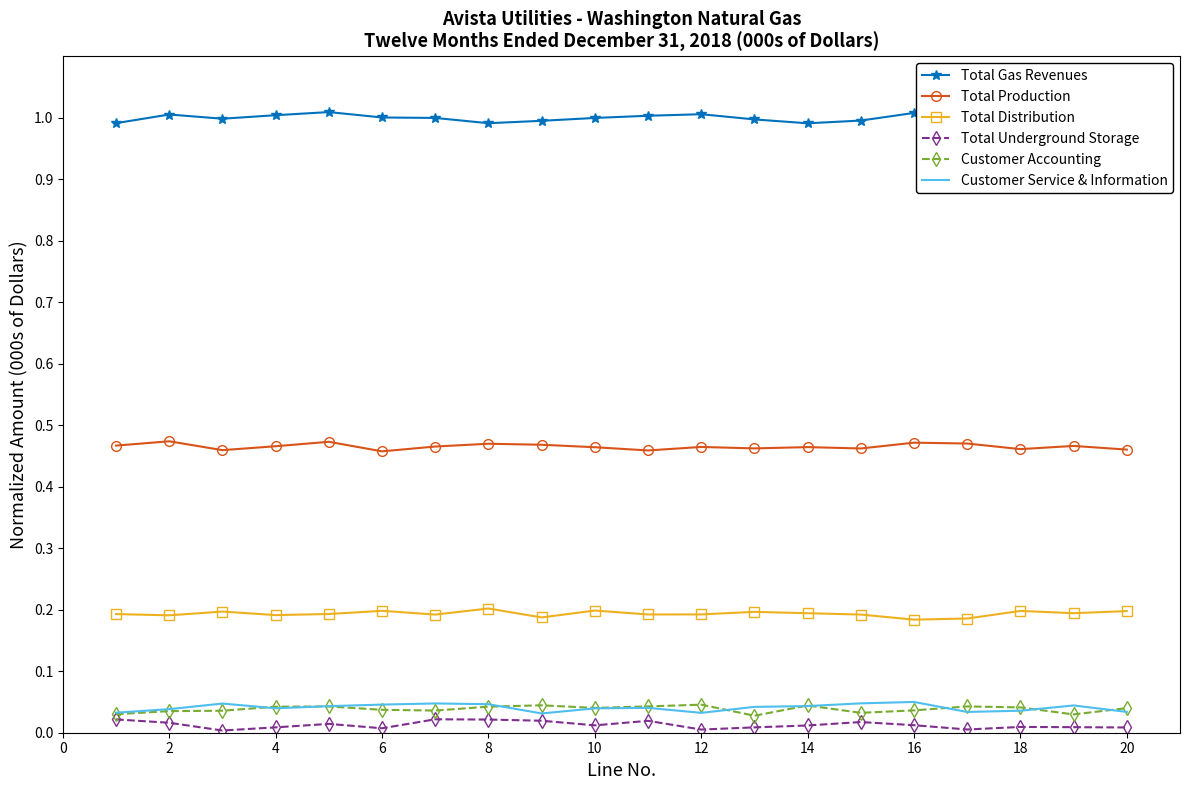

True or false: Customer Service & Information and Total Distribution intersect in this chart.

False